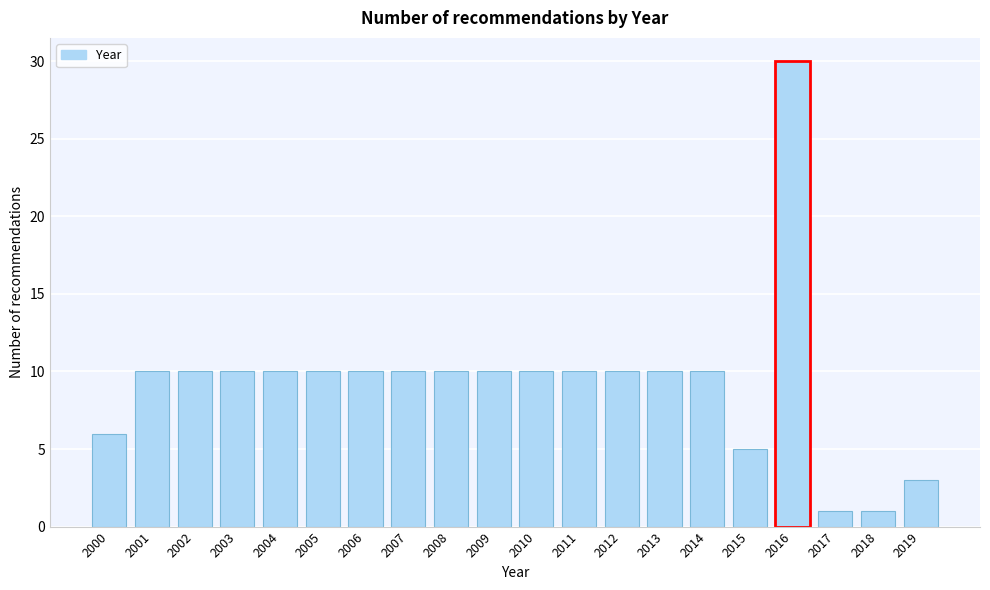

Reading left to right, what are all the values shown in this chart?

6	10	10	10	10	10	10	10	10	10	10	10	10	10	10	5	30	1	1	3